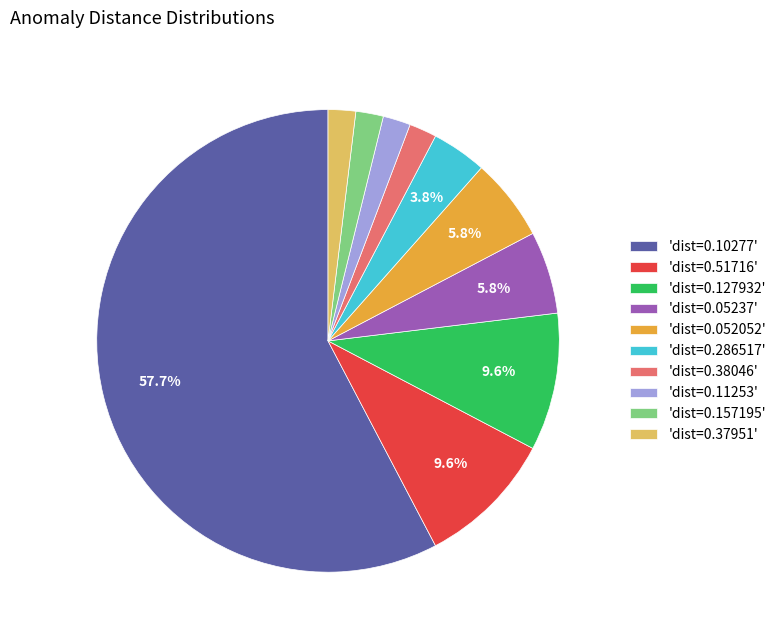

What is the largest slice in the pie chart?

'dist=0.10277'